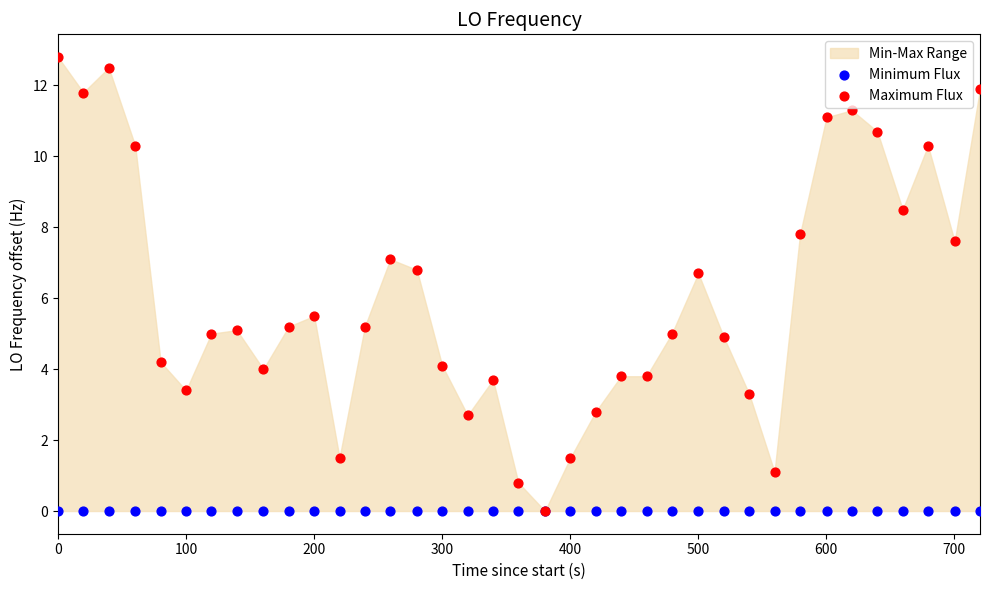

Across all series, what Y value is closest to 6?

5.5